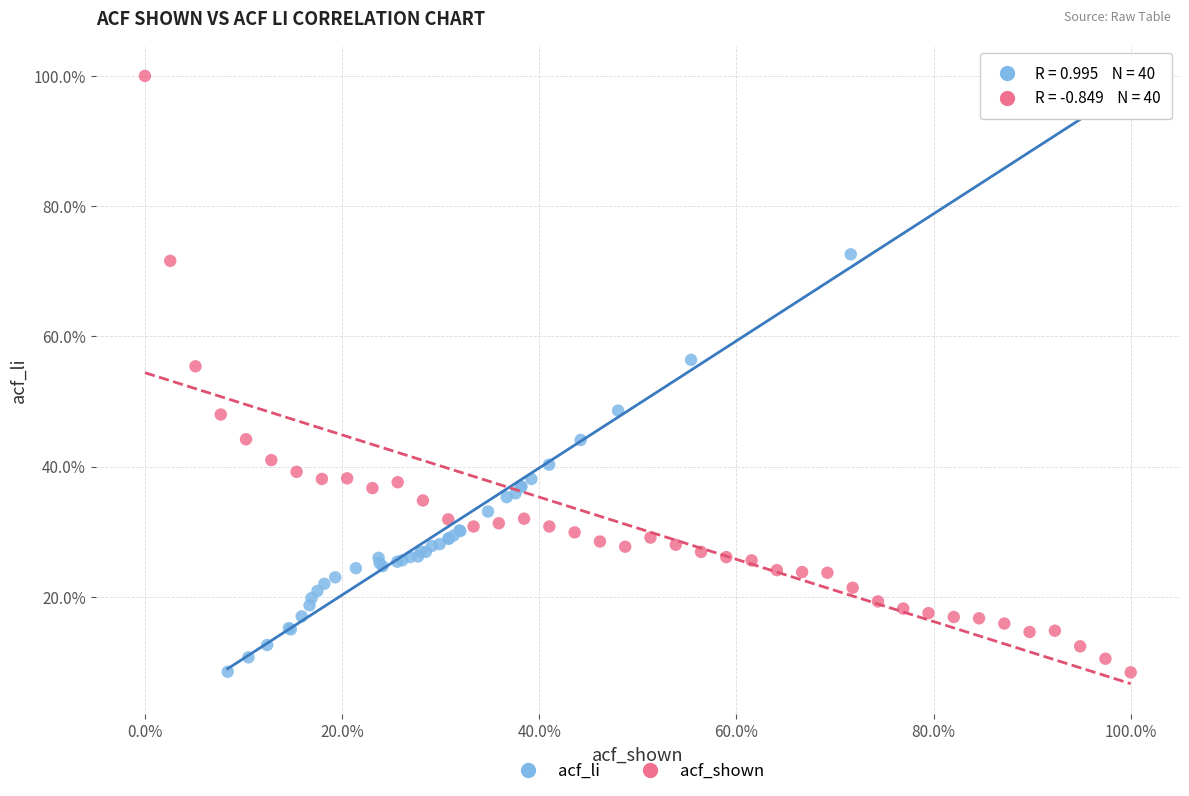

What are all the series names shown in the legend?

acf_li, acf_shown